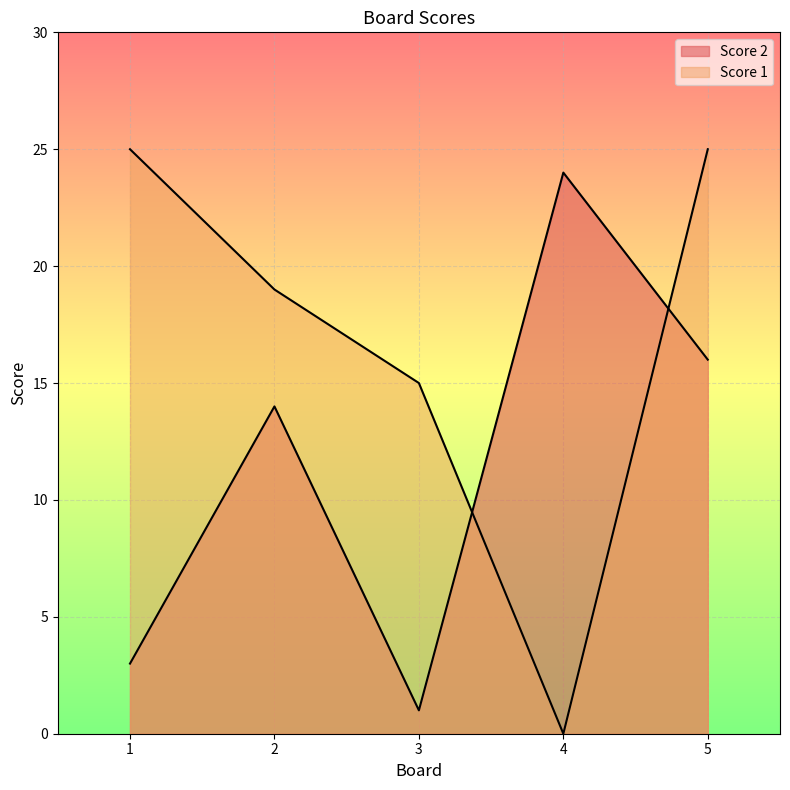

How many categories are shown in the chart?

5